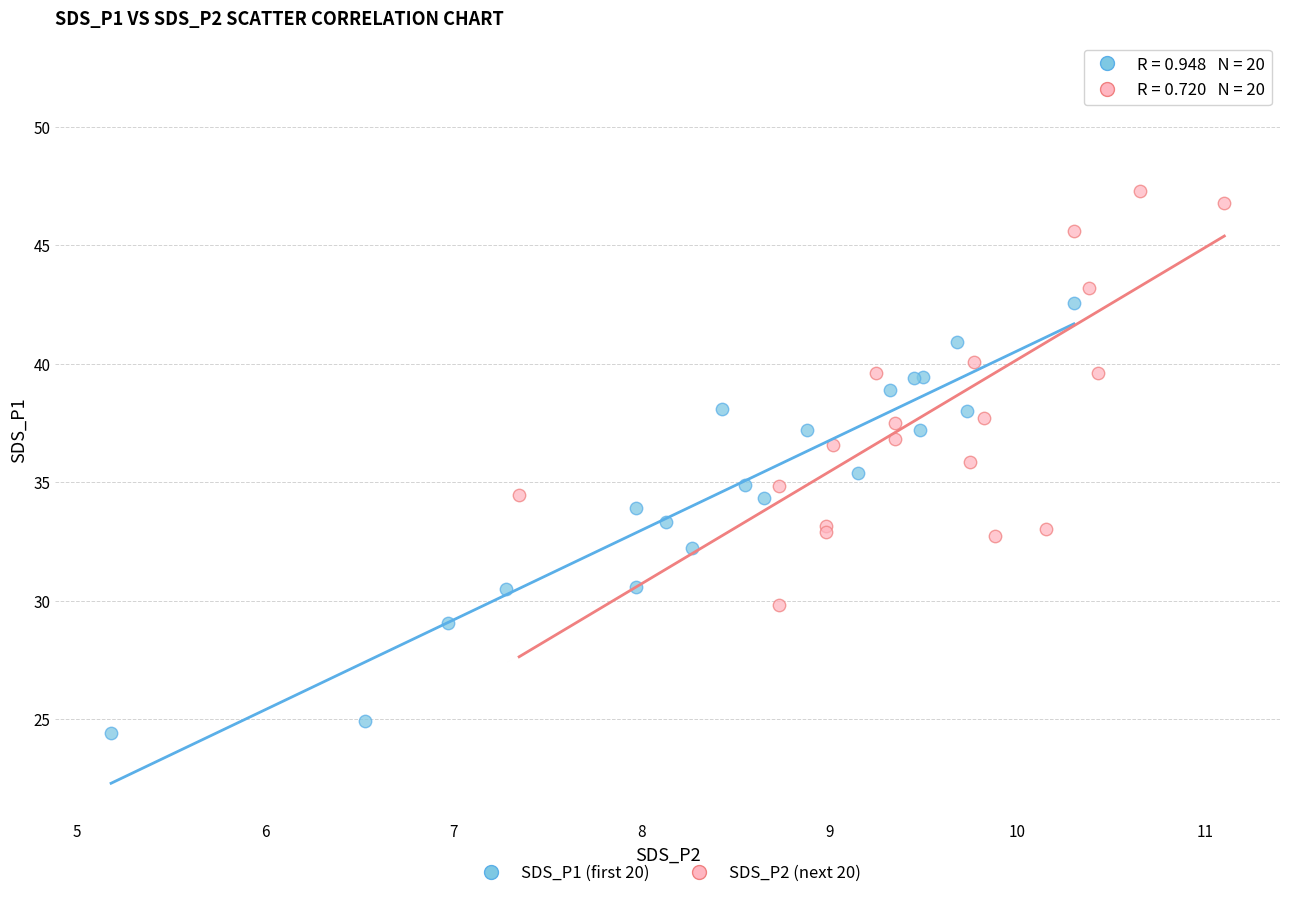

What are all the series names shown in the legend?

SDS_P1 (first 20), SDS_P2 (next 20)